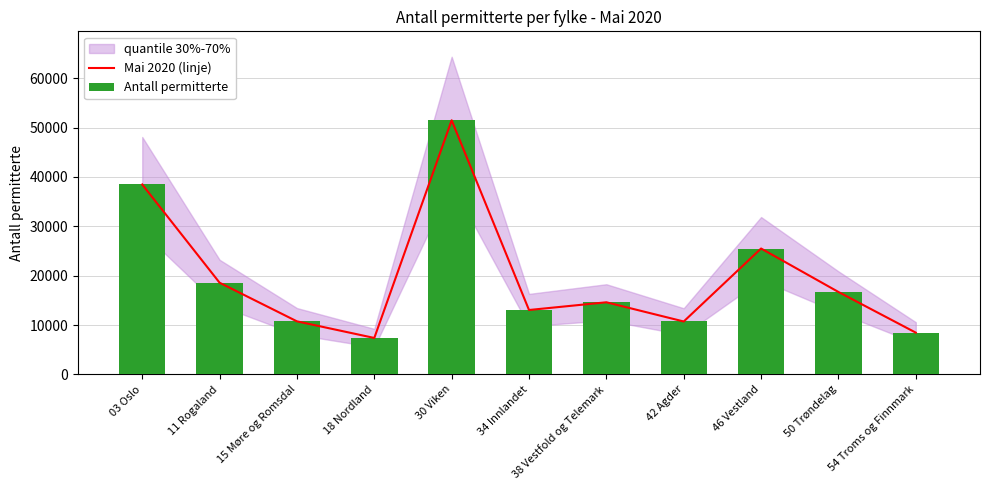

Between 15 Møre og Romsdal and 46 Vestland, which series saw the biggest shift?

Mai 2020 (linje)